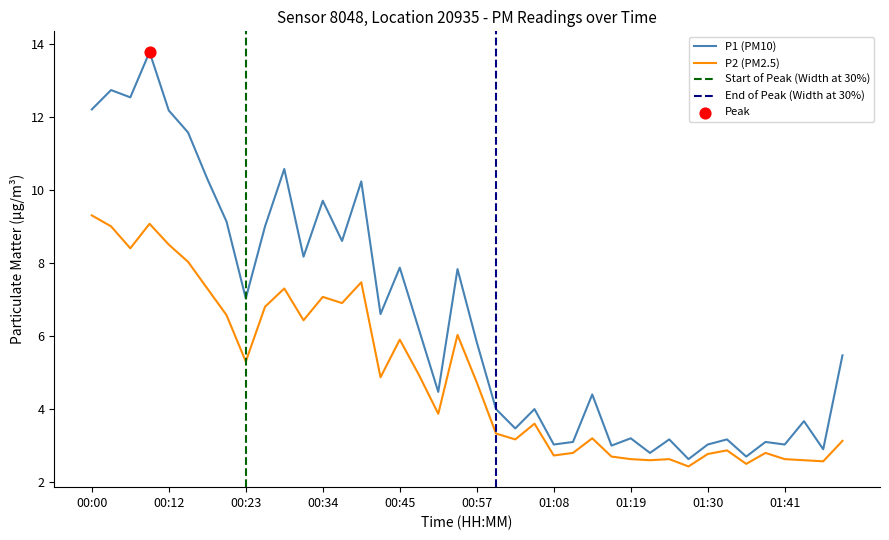

Which series has the largest total across all categories?

P1